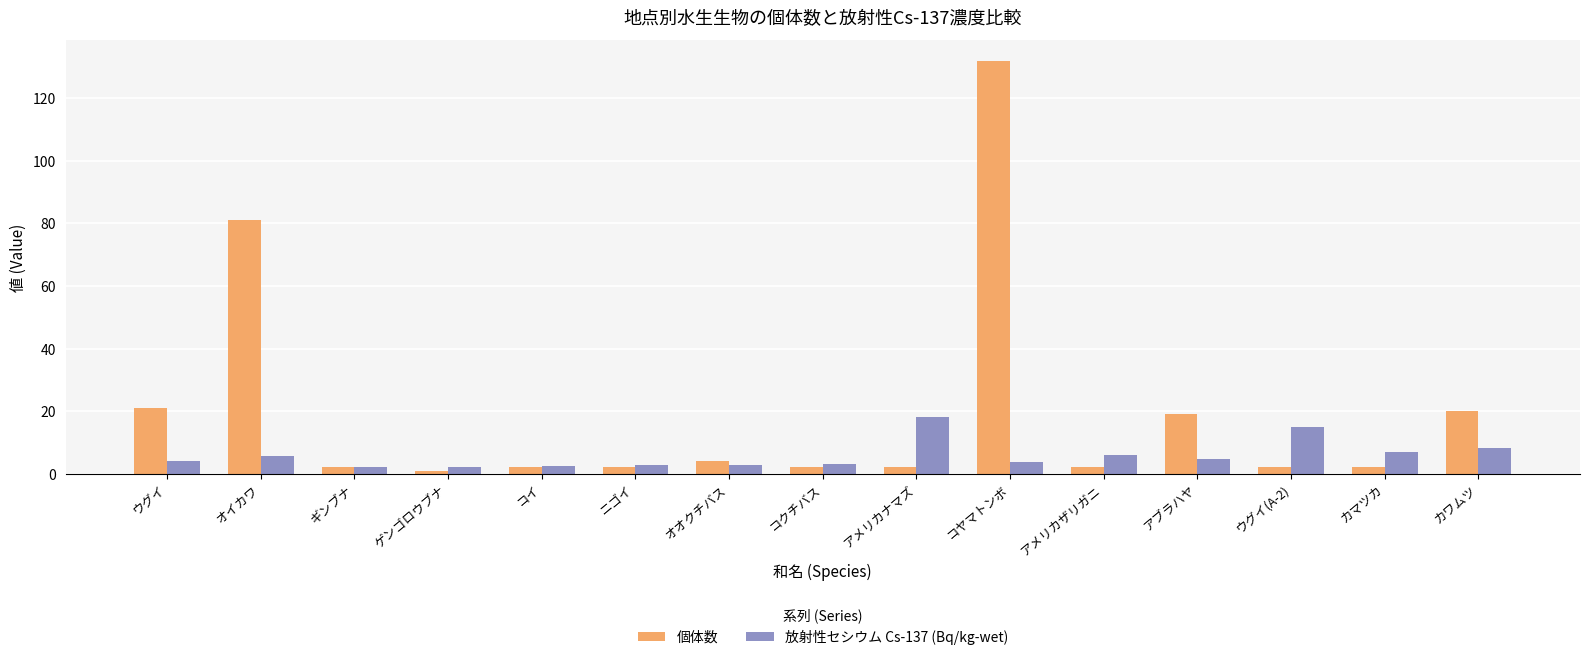

At which label is 放射性セシウム Cs-137 (Bq/kg-wet) closest to 10?

カワムツ